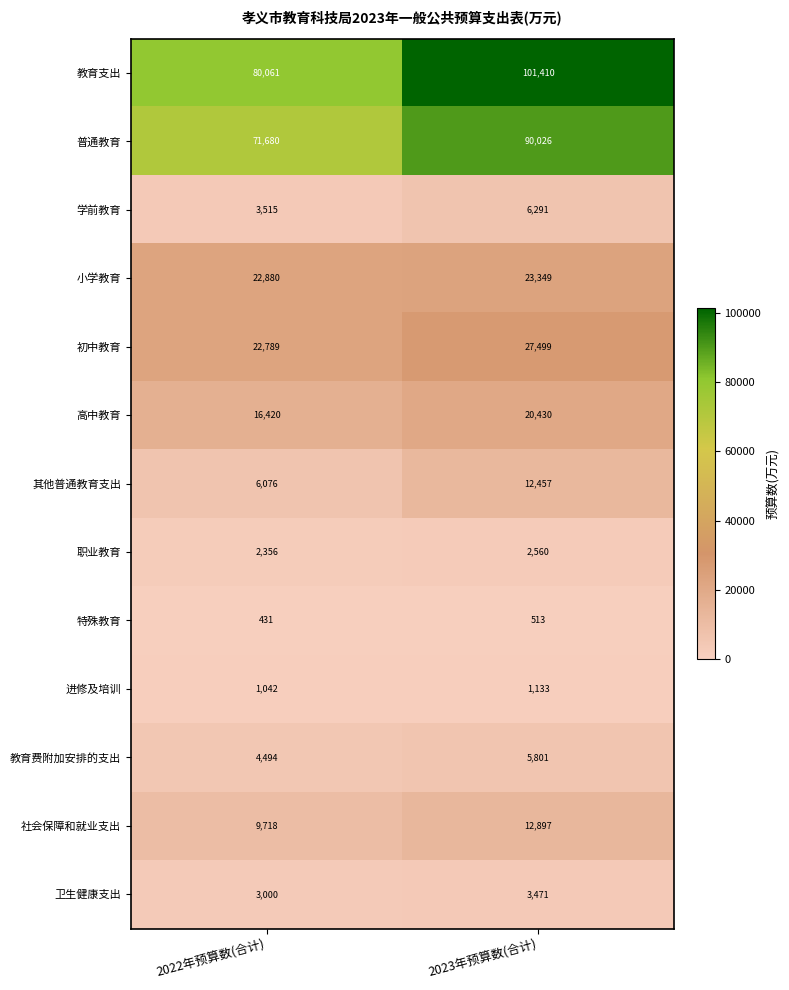

Which label corresponds to the smallest value in the chart?

2022年预算数(合计)